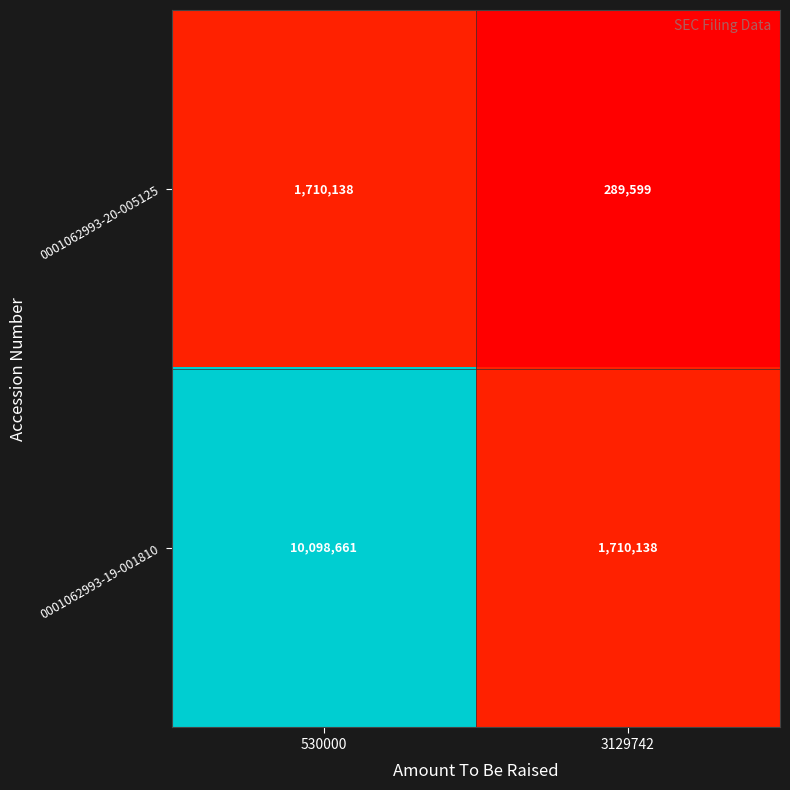

What is the difference between the highest and lowest values at 3129742?

1420539